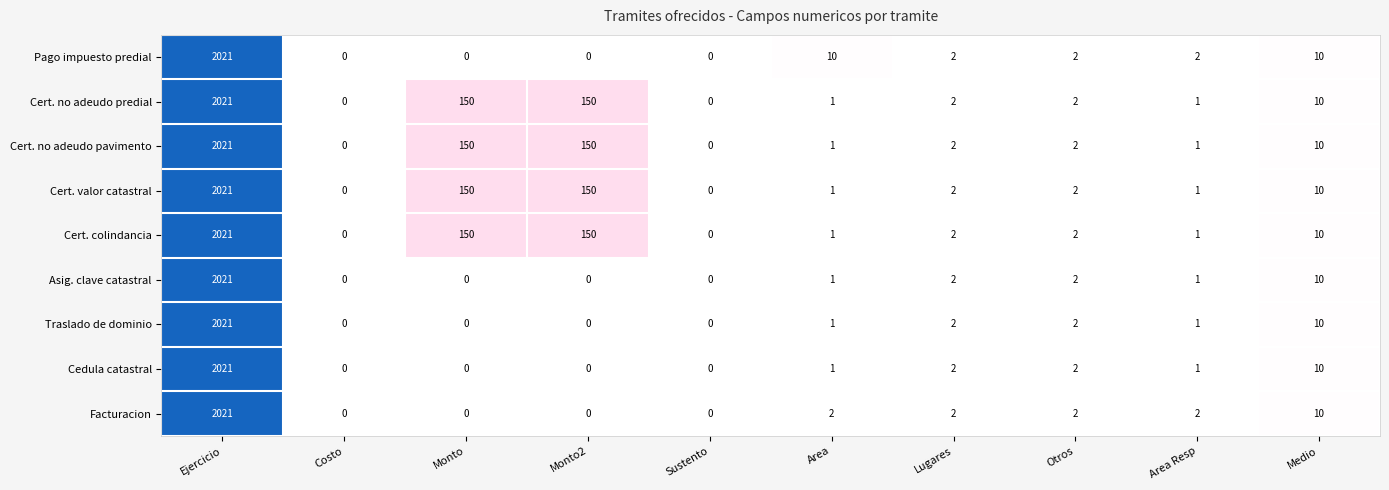

What is the difference between the maximum and minimum values in the Asig. clave catastral series?

2021